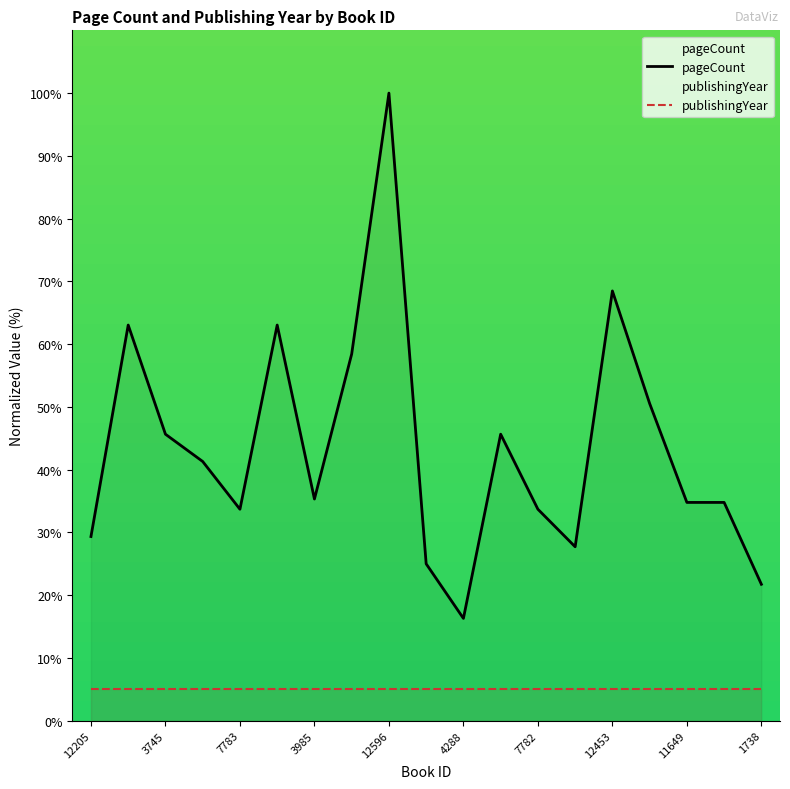

Is it true that publishingYear equals 5.0 at 12453?

True